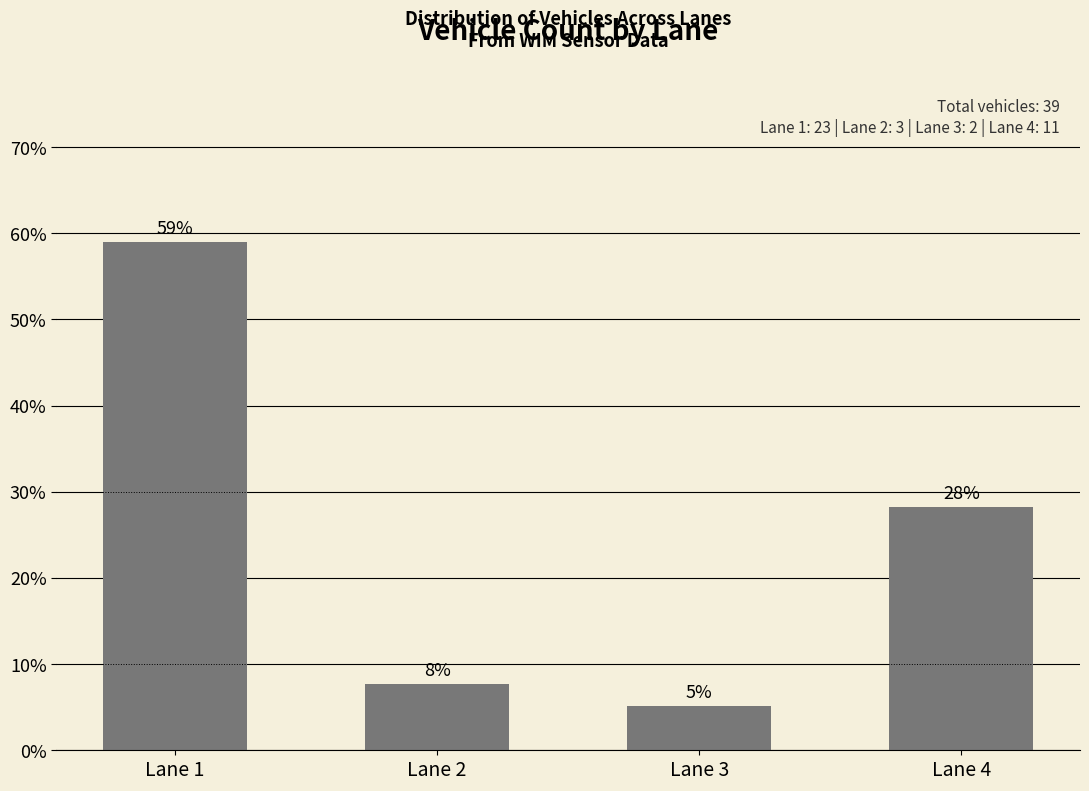

Rank the categories by value from highest to lowest.

Lane 1, Lane 4, Lane 2, Lane 3